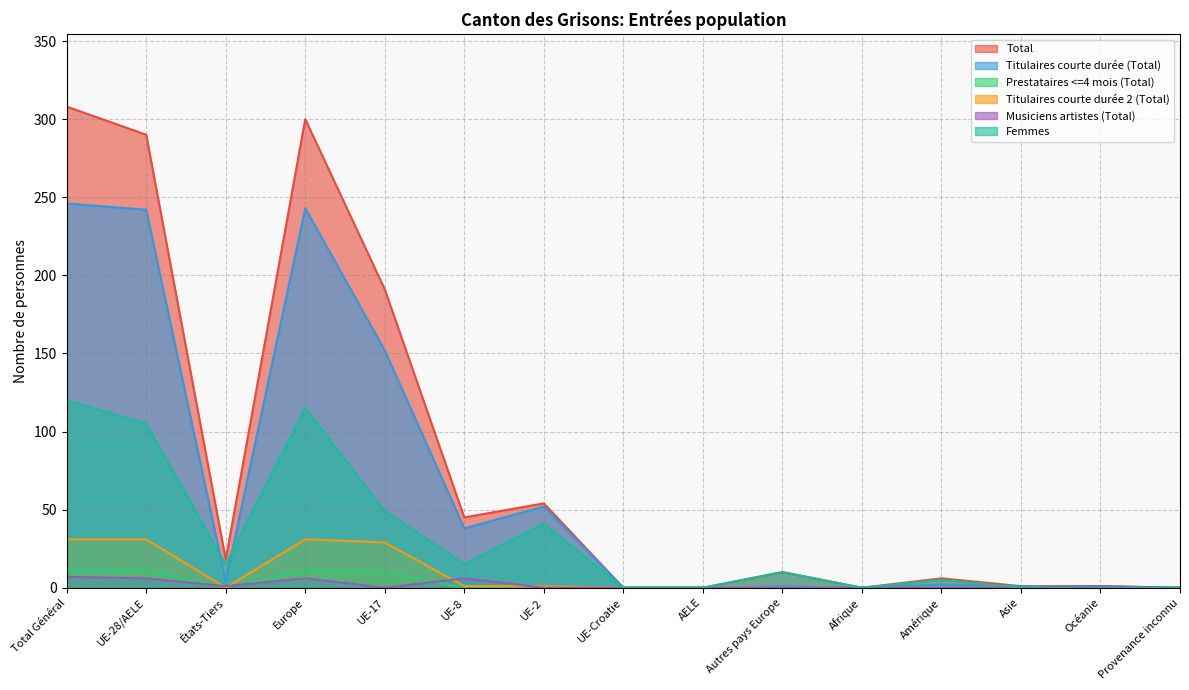

Rank the series at Europe from lowest to highest value.

Musiciens artistes (Total), Prestataires <=4 mois (Total), Titulaires courte durée 2 (Total), Femmes, Titulaires courte durée (Total), Total